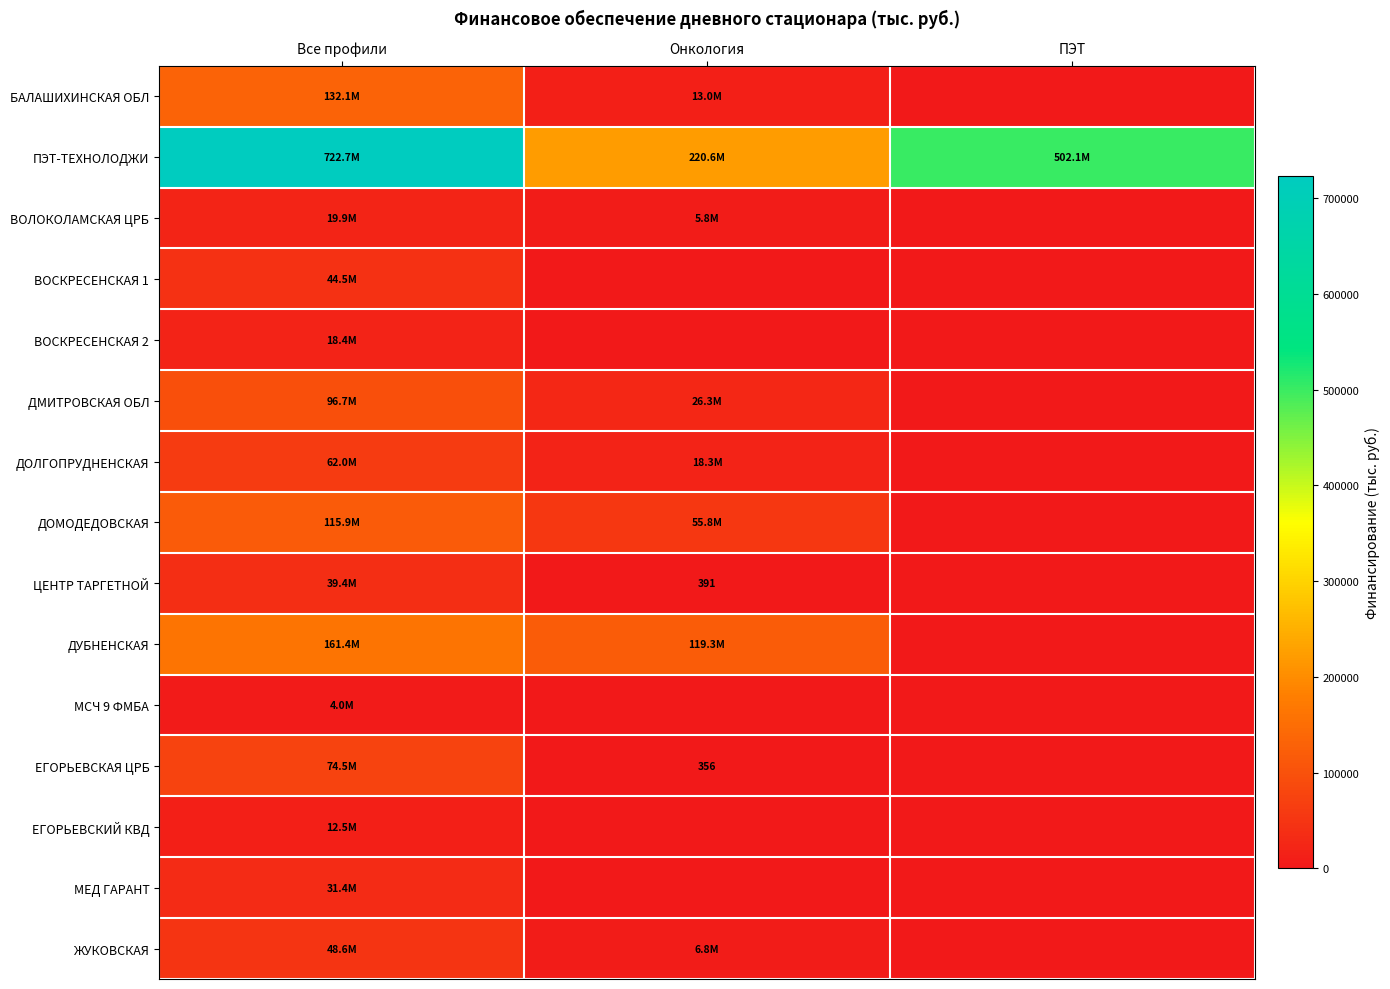

Rank the categories by ДМИТРОВСКАЯ ОБЛ value from lowest to highest.

ПЭТ, Онкология, Все профили